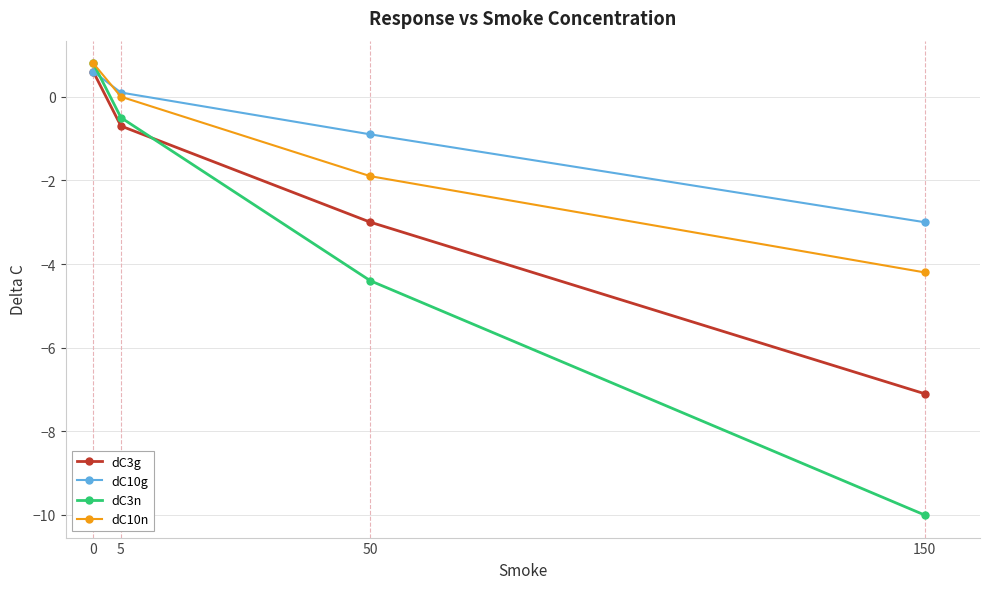

Which series has the largest total across all categories?

dC10g